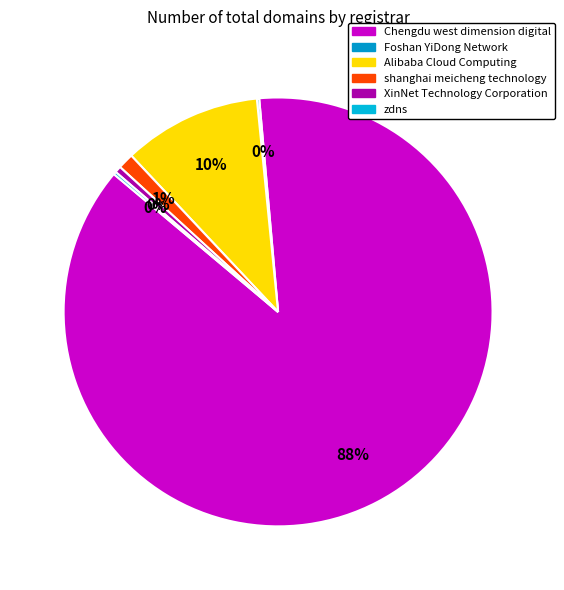

How many segments does this pie chart have?

6